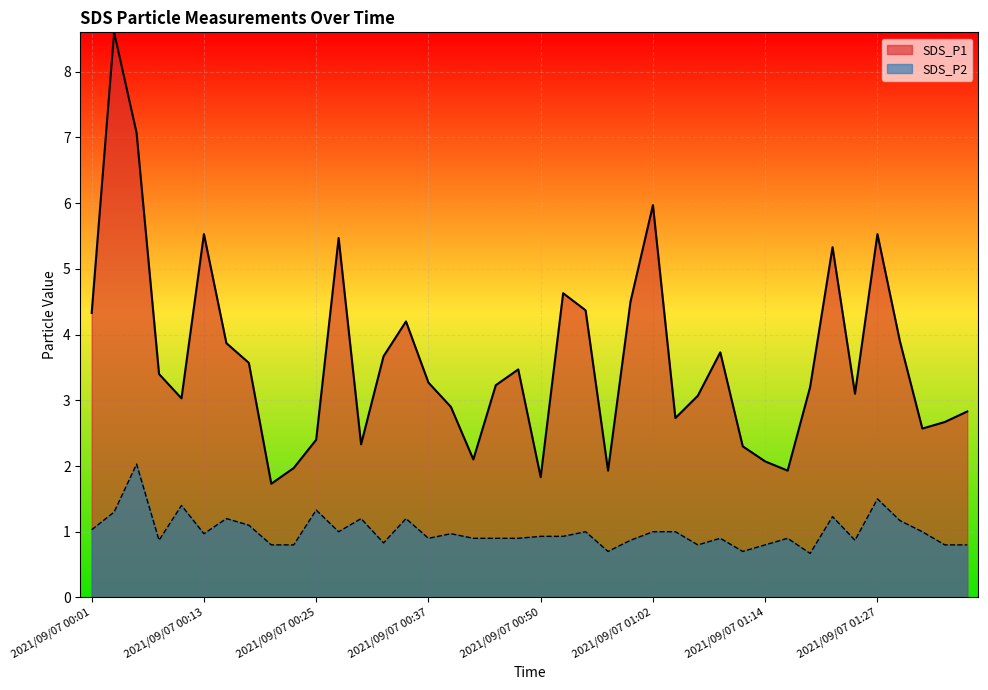

What is the difference between the maximum and minimum values in the SDS_P2 series?

1.4